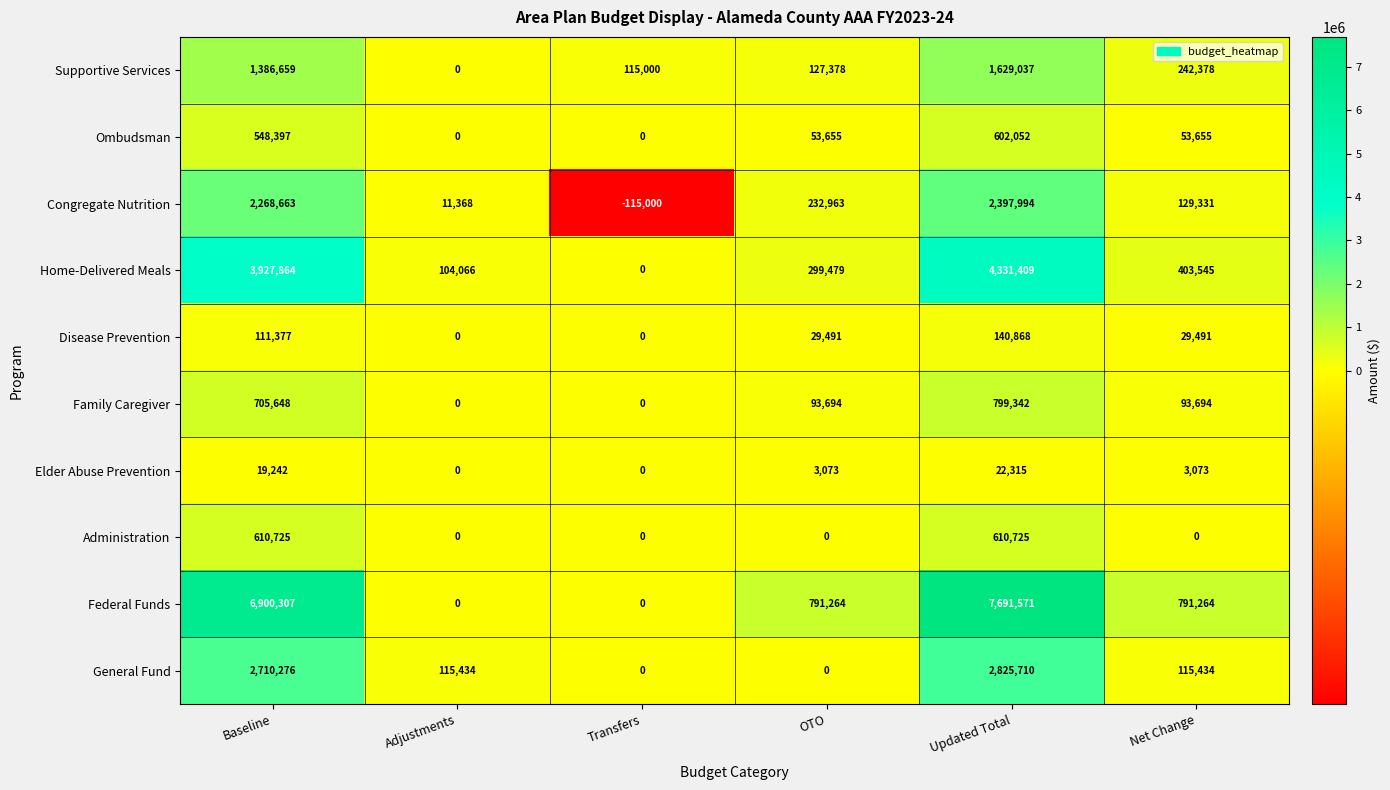

What is the difference between the Home-Delivered Meals values at OTO and Adjustments?

195413